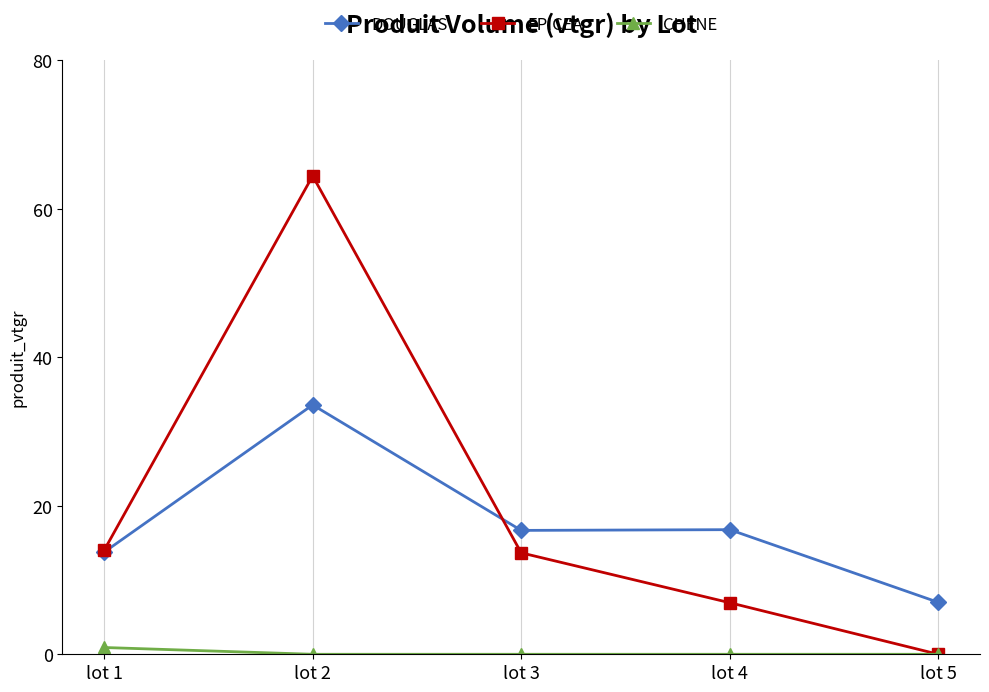

How many series are shown in this chart?

3